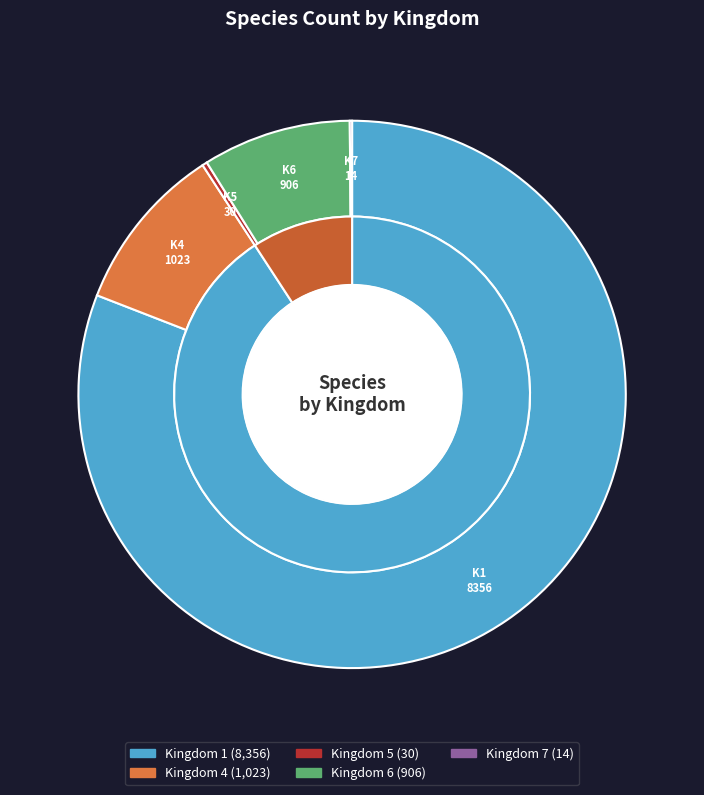

What is the largest slice in the pie chart?

1